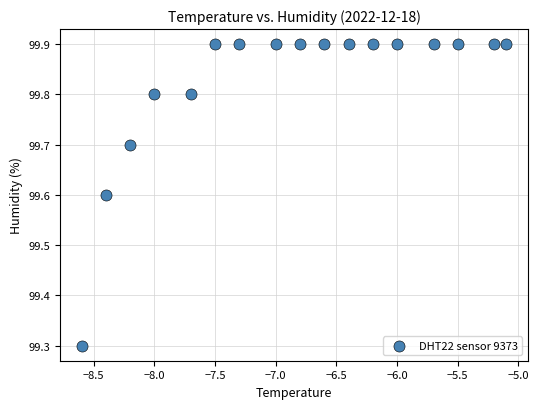

What Y value in the scatter plot is closest to 99?

99.3